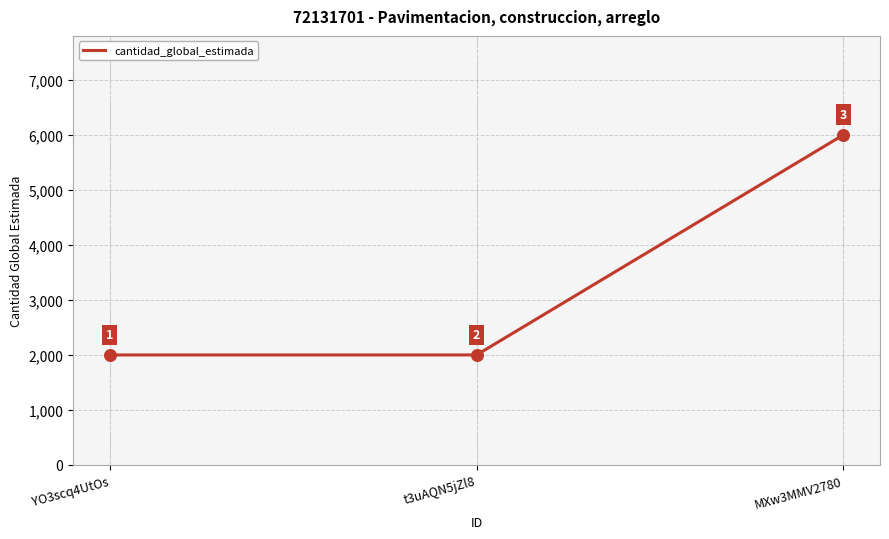

What is the change in value from YO3scq4UtOs to MXw3MMV2780?

+4000